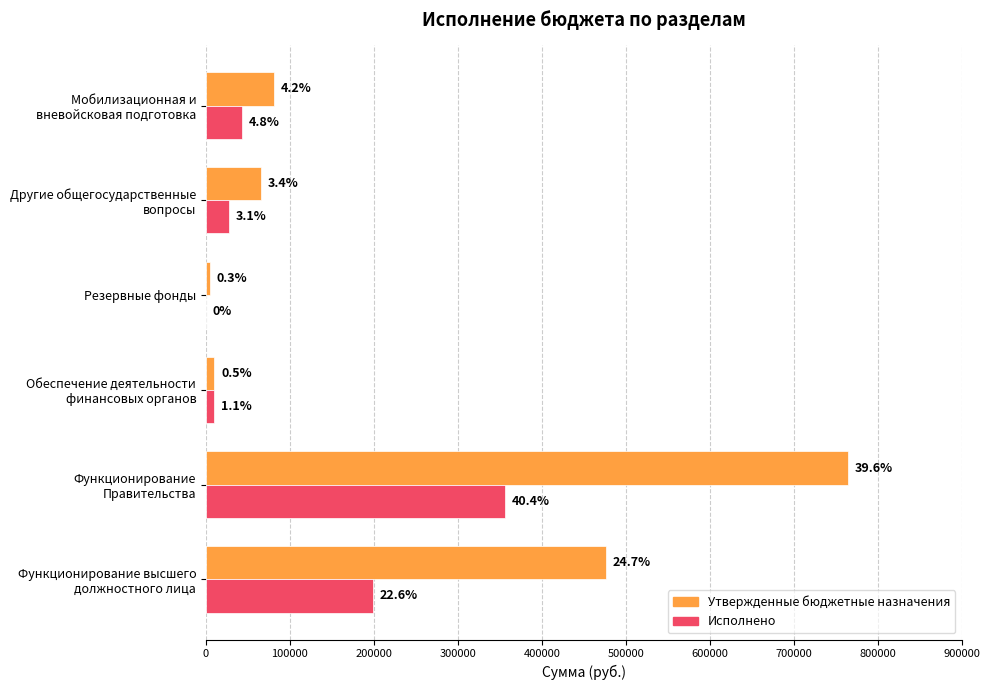

What is the average value of the Утвержденные бюджетные назначения series?

233925.2